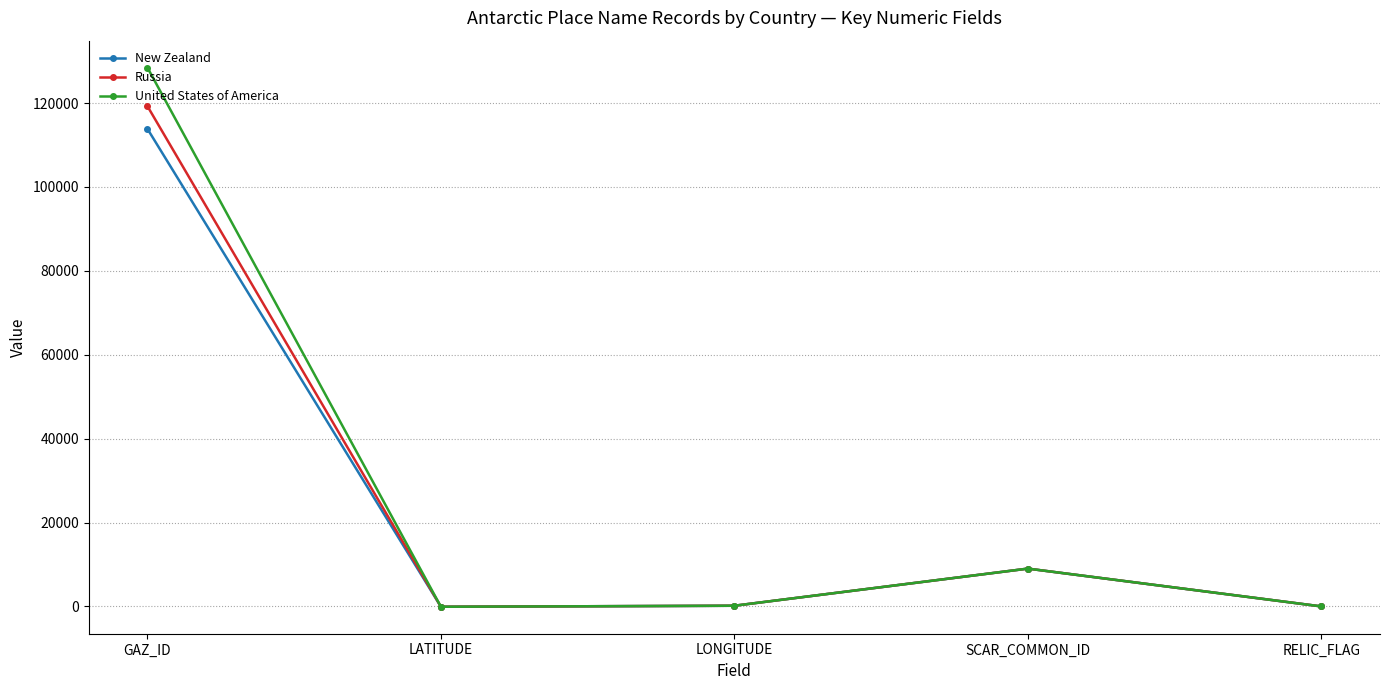

How many categories are shown in the chart?

5